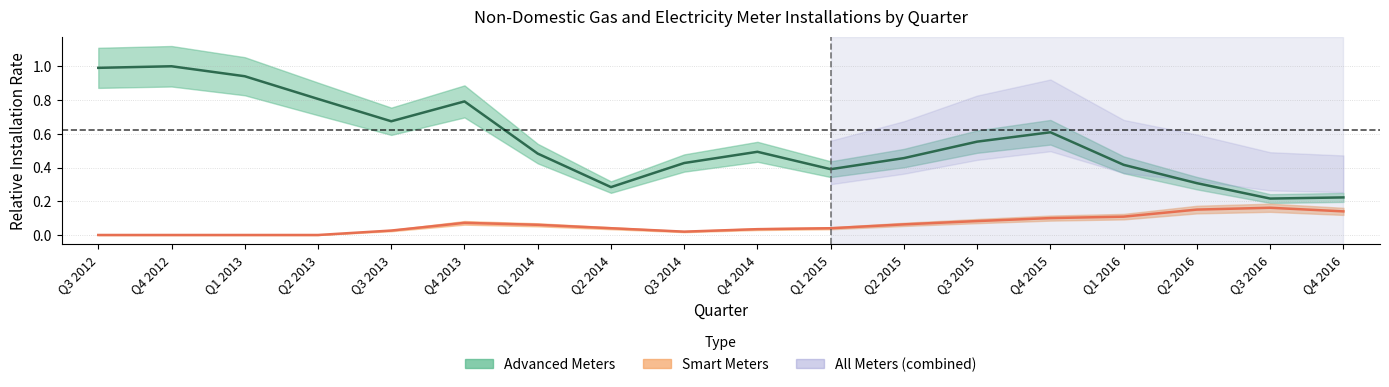

Reading right to left, list all the values displayed in this chart.

Smart Meters: Q4 2016=0.1	Q3 2016=0.2	Q2 2016=0.2	Q1 2016=0.1	Q4 2015=0.1	Q3 2015=0.1	Q2 2015=0.1	Q1 2015=0.0	Q4 2014=0.0	Q3 2014=0.0	Q2 2014=0.0	Q1 2014=0.1	Q4 2013=0.1	Q3 2013=0.0	Q2 2013=0.0	Q1 2013=0.0	Q4 2012=0.0	Q3 2012=0.0
Advanced Meters: Q4 2016=0.2	Q3 2016=0.2	Q2 2016=0.3	Q1 2016=0.4	Q4 2015=0.6	Q3 2015=0.6	Q2 2015=0.5	Q1 2015=0.4	Q4 2014=0.5	Q3 2014=0.4	Q2 2014=0.3	Q1 2014=0.5	Q4 2013=0.8	Q3 2013=0.7	Q2 2013=0.8	Q1 2013=0.9	Q4 2012=1.0	Q3 2012=1.0